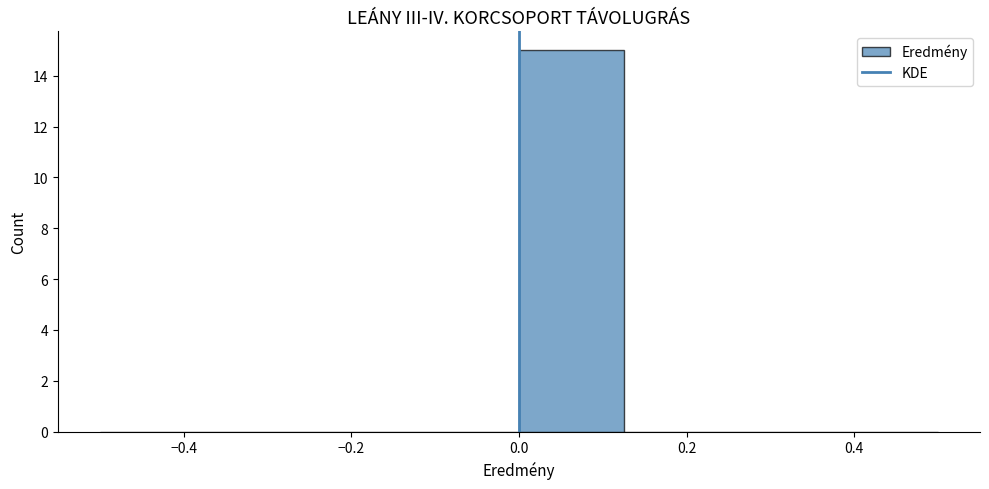

Reading left to right, transcribe this chart: for each bar, give the range it covers on the x-axis and its height. Neither the bar edges nor the heights are printed on the chart, so give them approximately, as read against the axes.

-0.500 to -0.375: 0
-0.375 to -0.250: 0
-0.250 to -0.125: 0
-0.125 to 0.000: 0
0.000 to 0.125: 15
0.125 to 0.250: 0
0.250 to 0.375: 0
0.375 to 0.500: 0